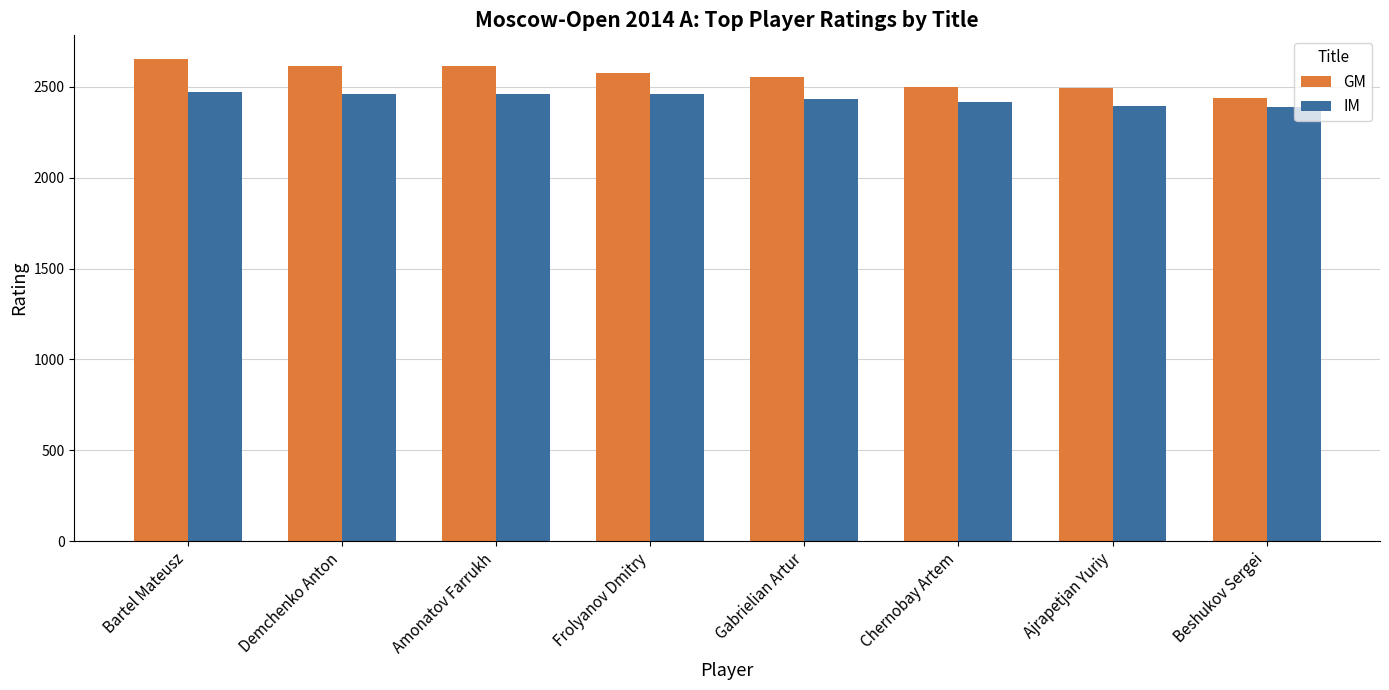

What is the value of the GM bar at the 1st from the left?

2651